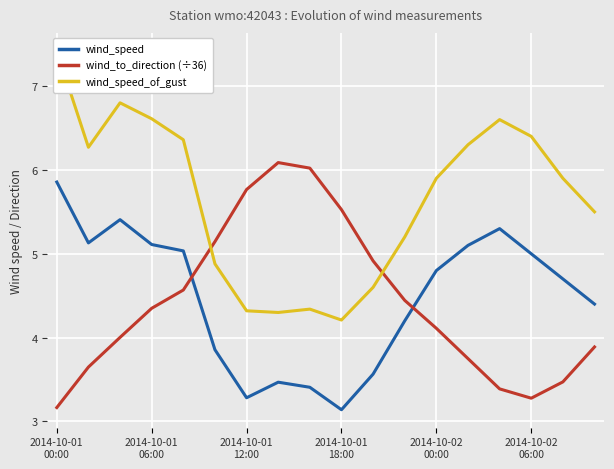

True or false: wind_speed and wind_to_direction (÷36) intersect in this chart.

True